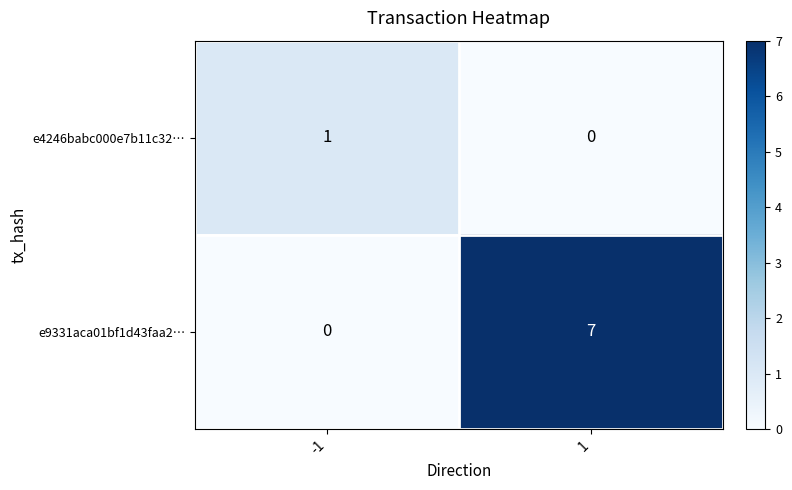

Rank the series by their average value, from highest to lowest.

e9331aca01bf1d43faa2…, e4246babc000e7b11c32…